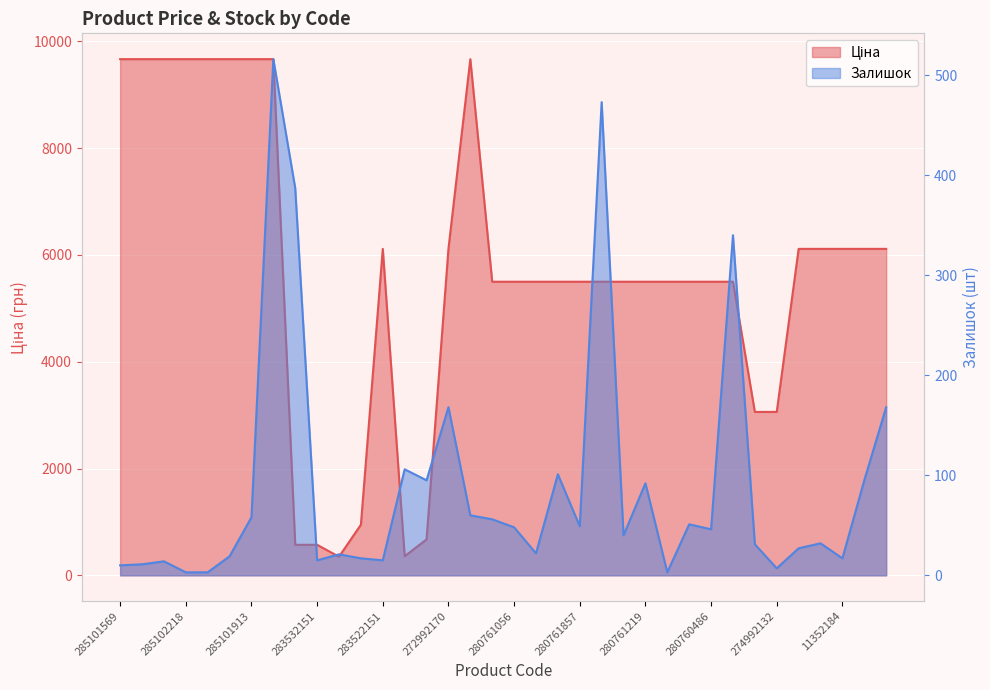

At 272992170, list the series in order from largest to smallest.

Ціна, Залишок